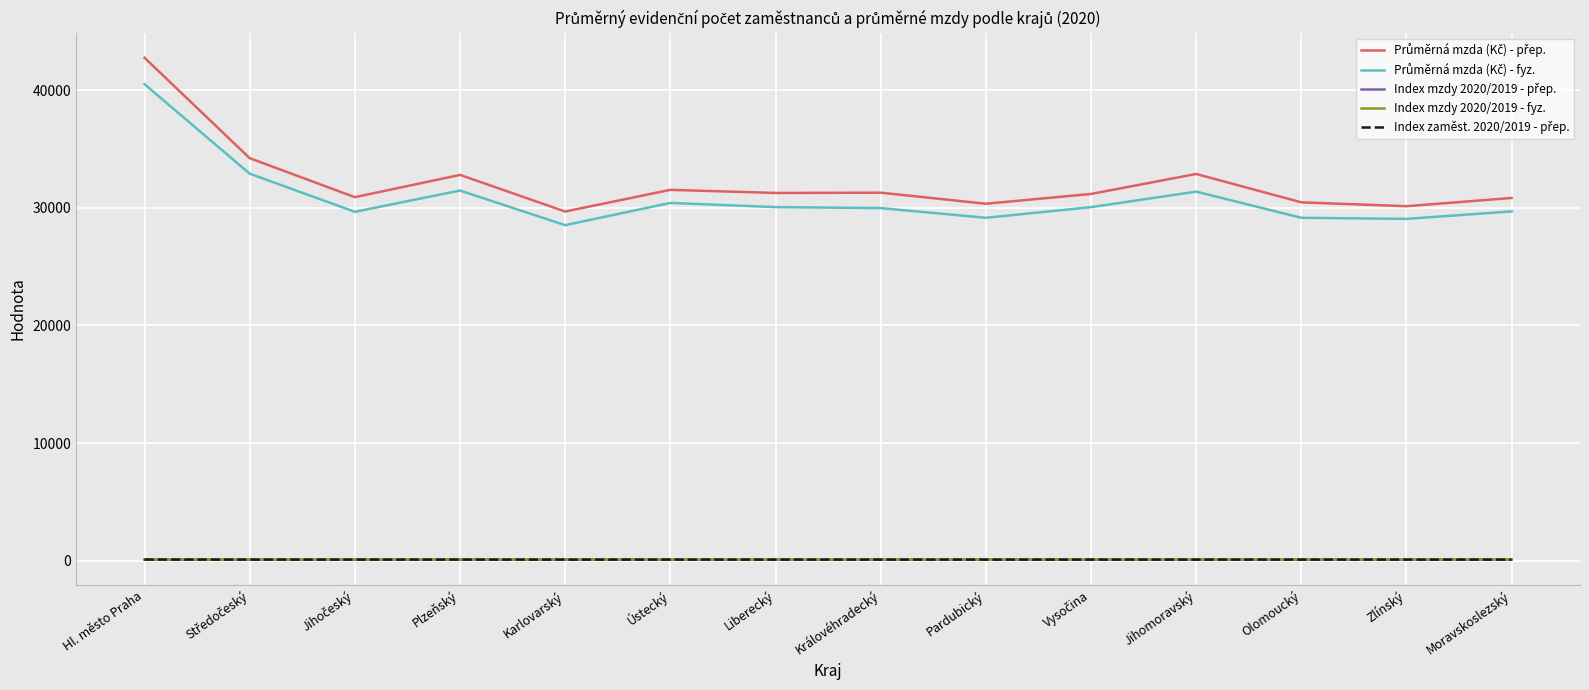

At which category is the sum across all series the highest?

Hl. město Praha